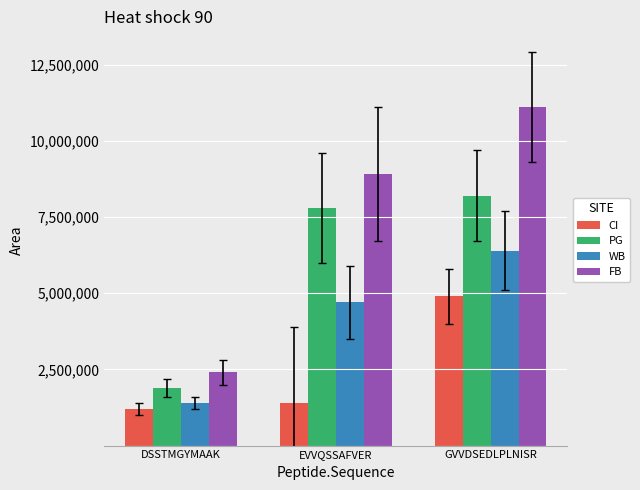

List the labels in order of FB value, largest first.

GVVDSEDLPLNISR, EVVQSSAFVER, DSSTMGYMAAK